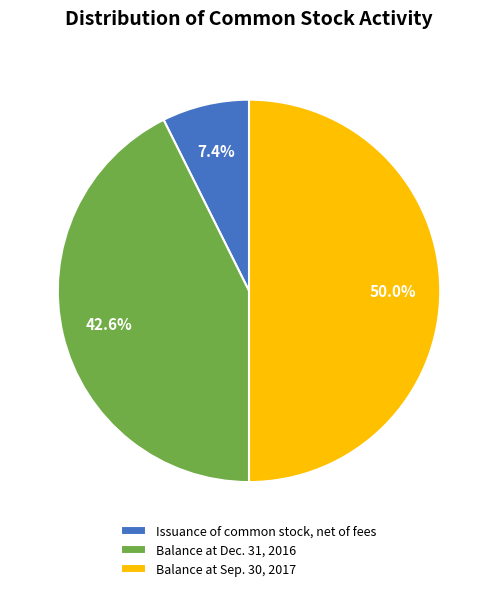

Rank the categories by value from lowest to highest.

Issuance of common stock, net of fees, Balance at Dec. 31, 2016, Balance at Sep. 30, 2017